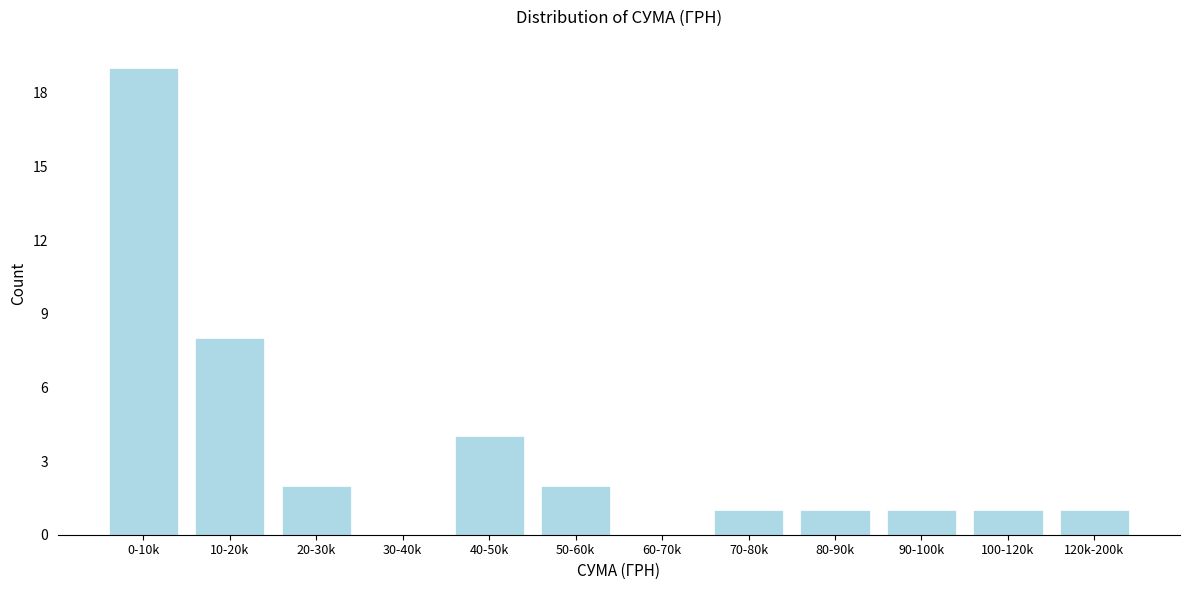

Reading left to right, extract all data points from this chart.

0-10k=19	10-20k=8	20-30k=2	30-40k=0	40-50k=4	50-60k=2	60-70k=0	70-80k=1	80-90k=1	90-100k=1	100-120k=1	120k-200k=1